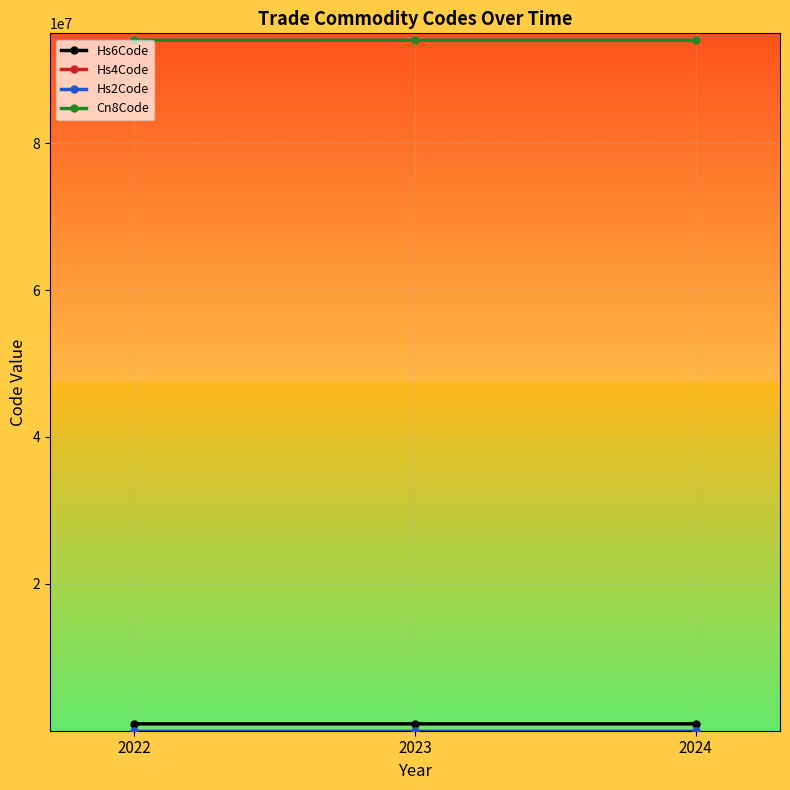

At how many categories does at least one series exceed 19260247?

3